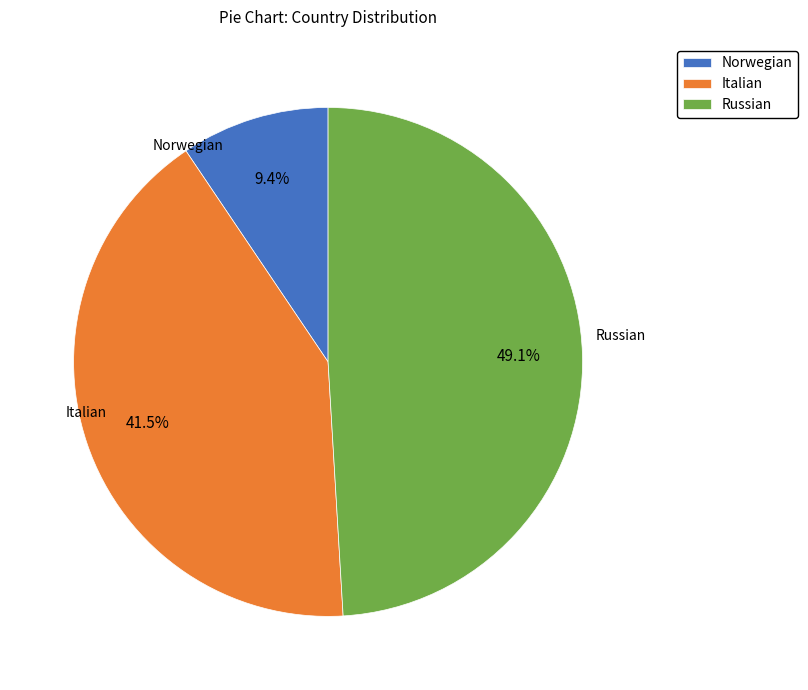

What percentage is NOT represented by Norwegian?

90.6%